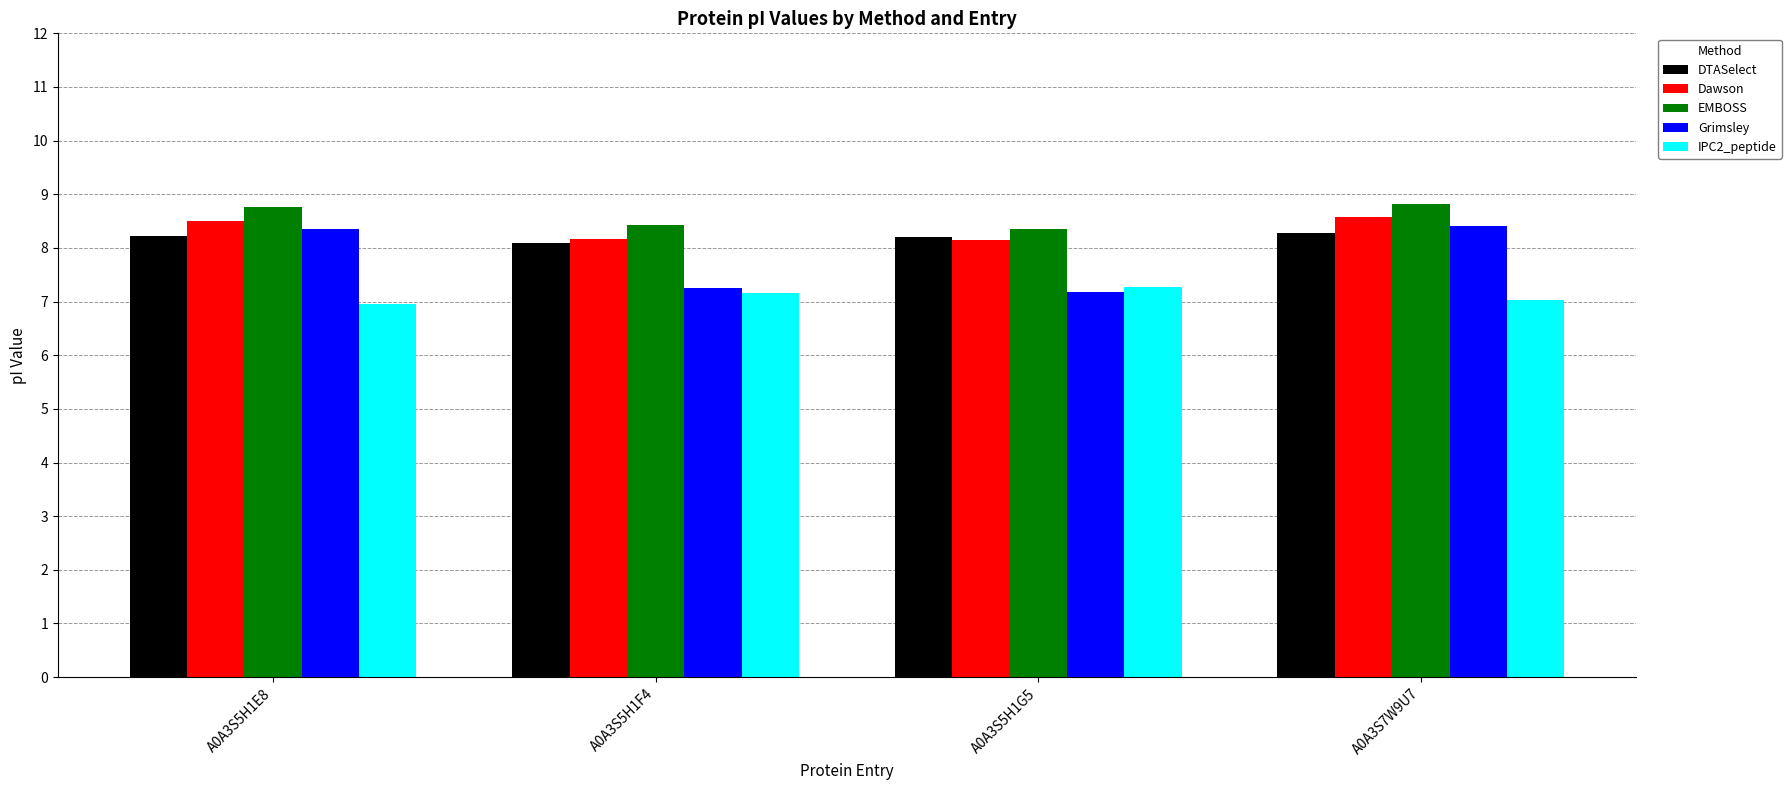

Which series has the widest spread of values?

Grimsley